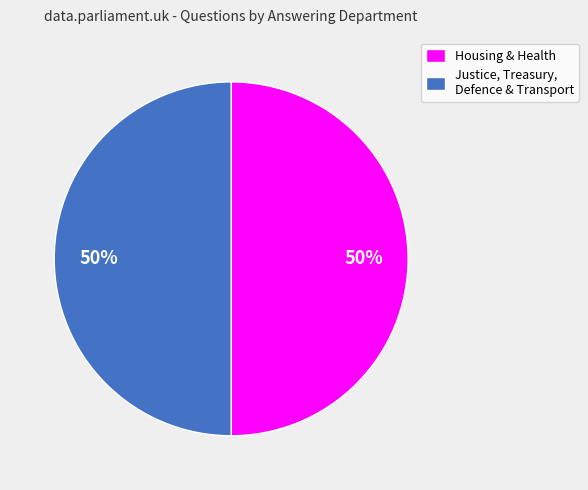

What percentage is the Housing & Health slice, to the nearest percent?

50%